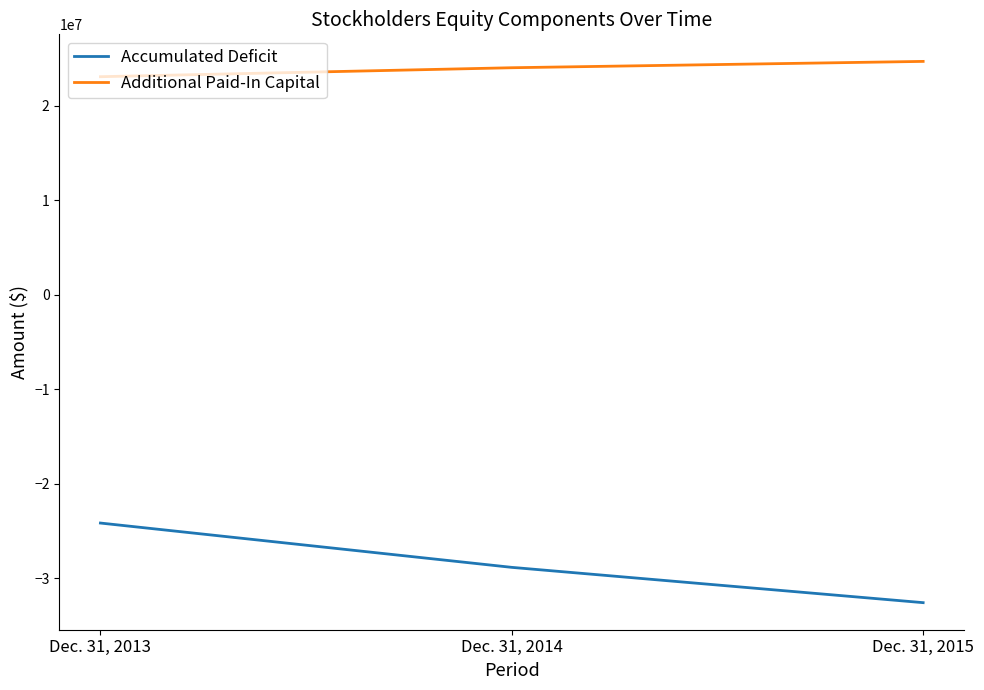

At which category is the sum across all series the highest?

Dec. 31, 2013